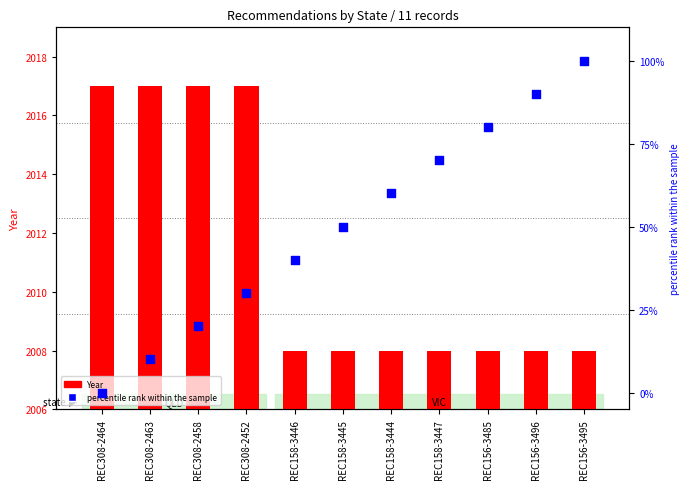

At how many categories does at least one series exceed 78?

11